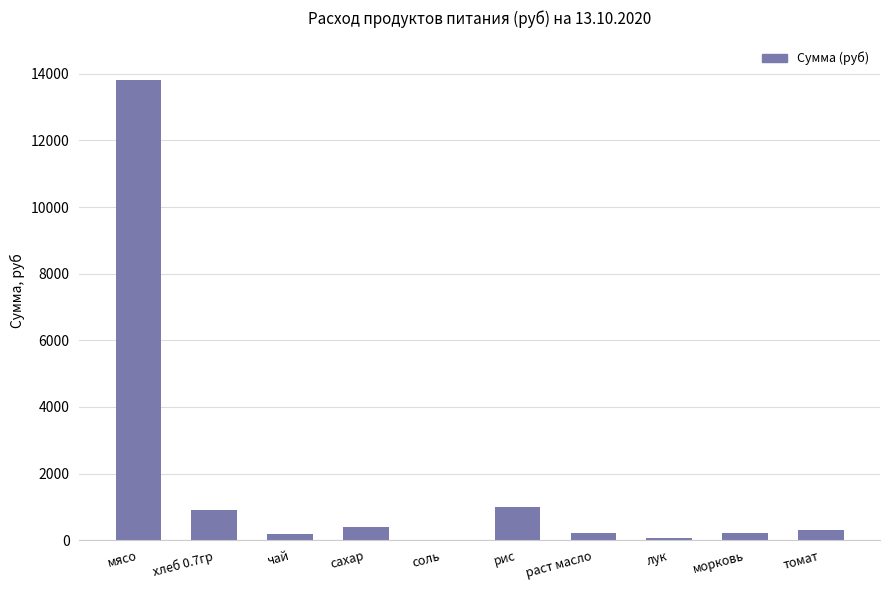

What is the greatest value displayed?

13821.5